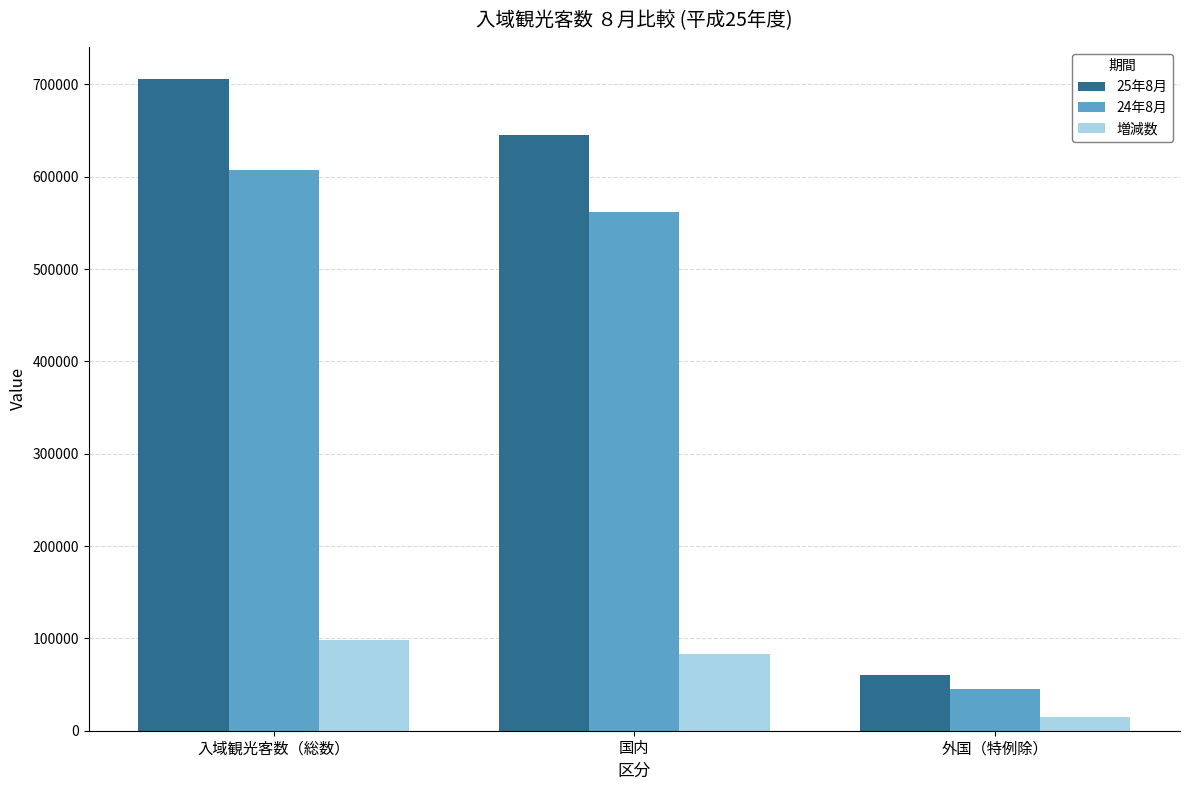

Which category has the lowest value across all series?

外国（特例除）